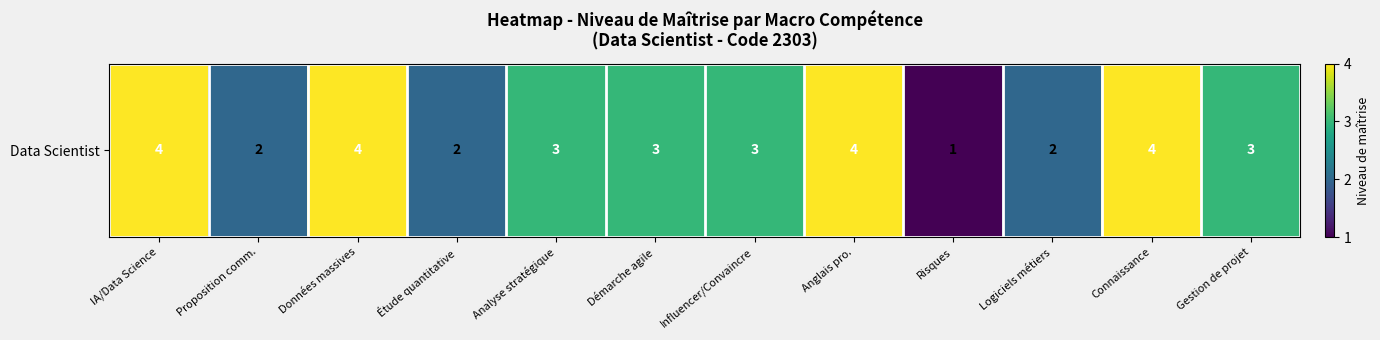

The chart shows a value of 6 at Données massives. True or false?

False